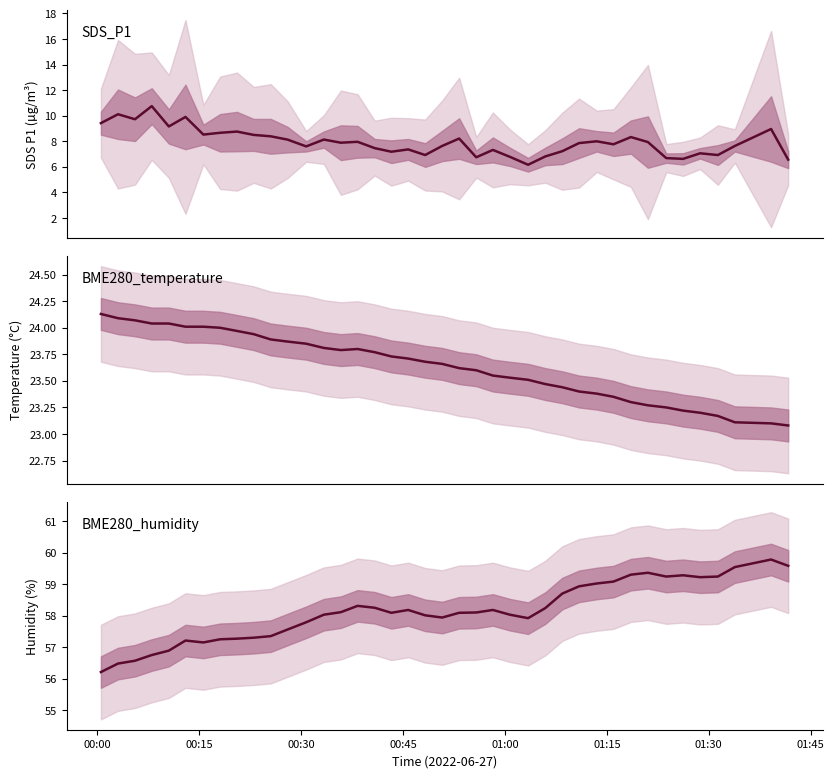

What are all the series names shown in the legend?

SDS_P1, BME280_temperature, BME280_humidity